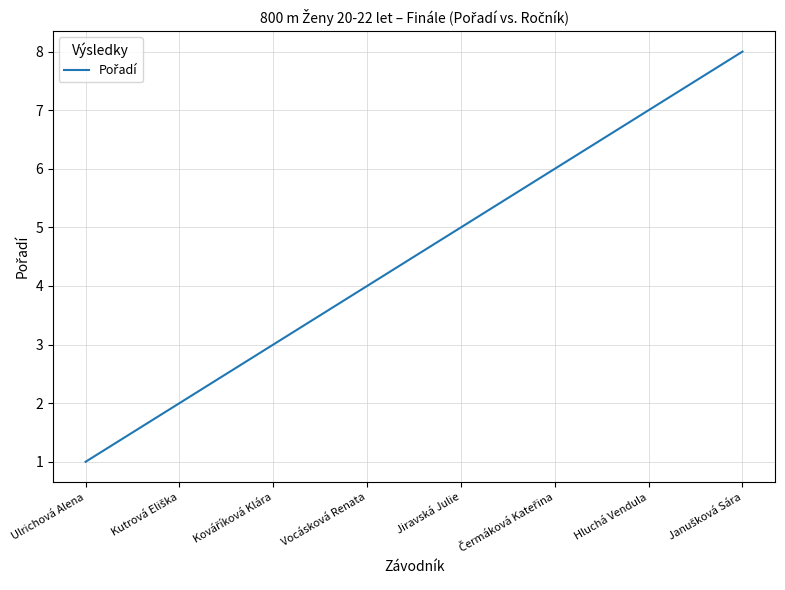

Which category has the lowest value across all series?

Ulrichová Alena